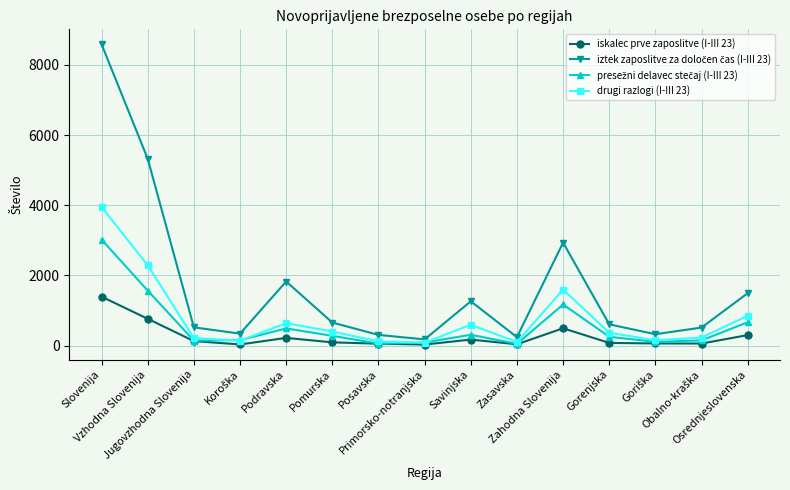

How many lines are shown in the chart?

4